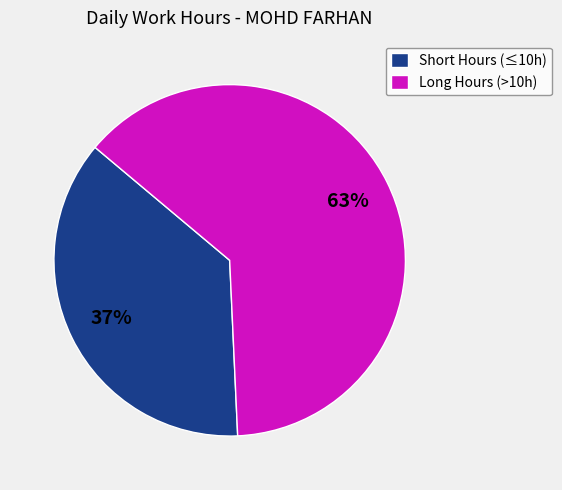

True or false: Long Hours (>10h) accounts for 63% of the total.

True